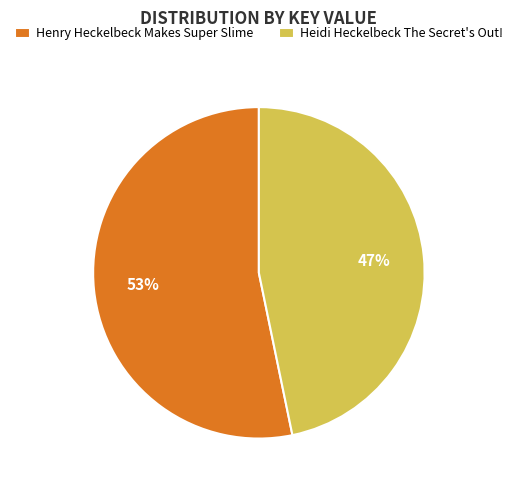

To the nearest percent, what portion does Heidi Heckelbeck The Secret's Out! represent?

47%